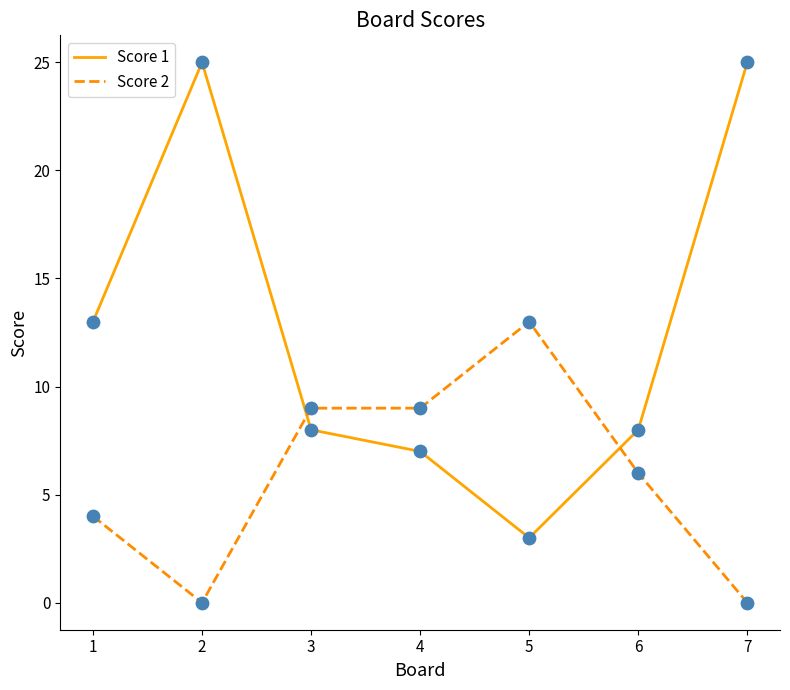

What is the total value across all series at 1?

17